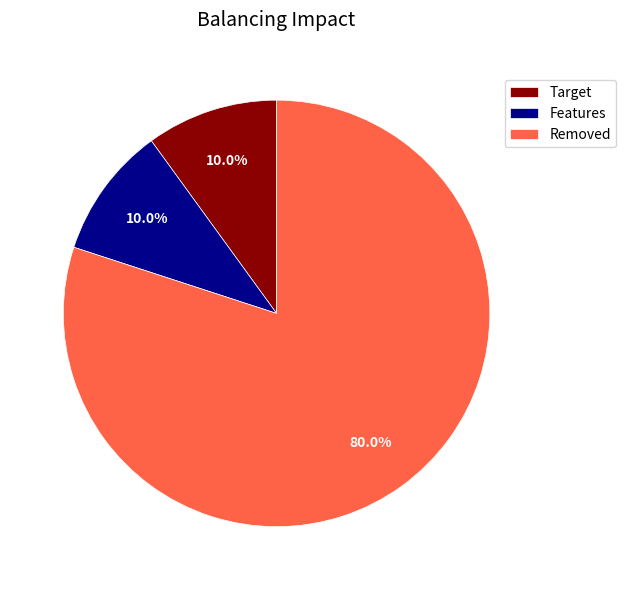

What is the total percentage of Target and Features?

20.0%